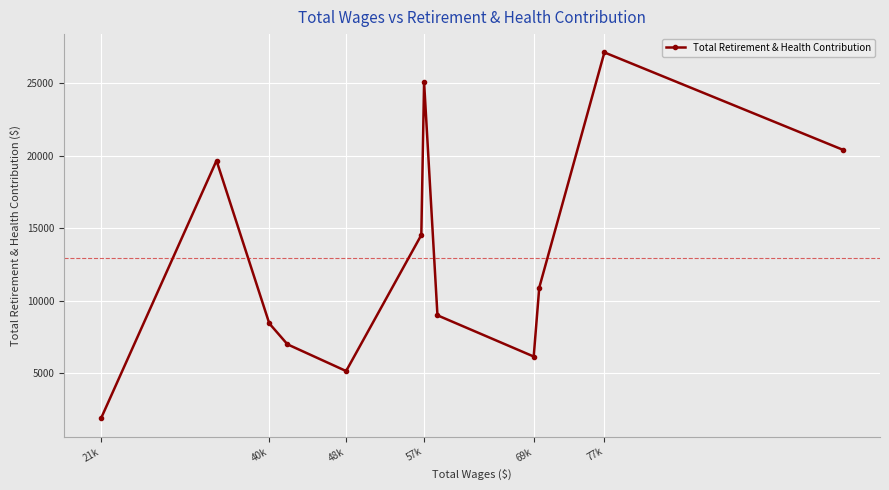

Is it true that the value at 77k is 27115?

True